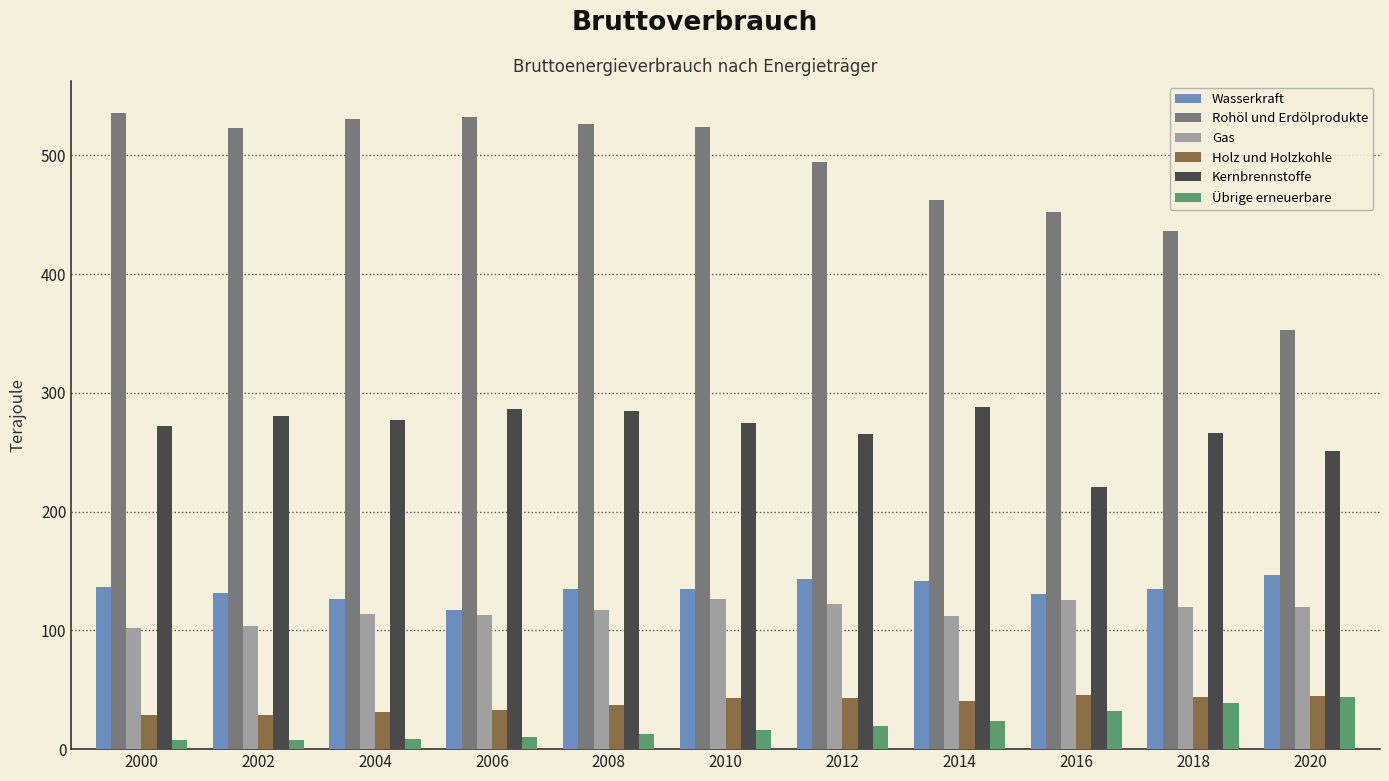

What is the spread (max minus min) of values at 2016?

419.9